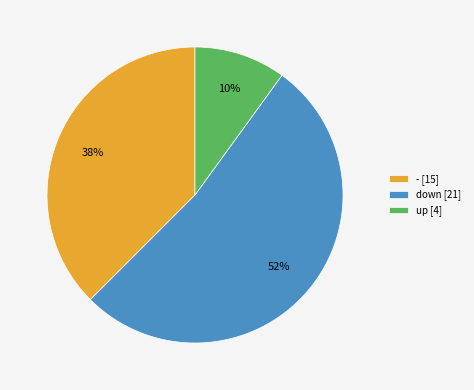

True or false: - [15] accounts for 38% of the total.

True